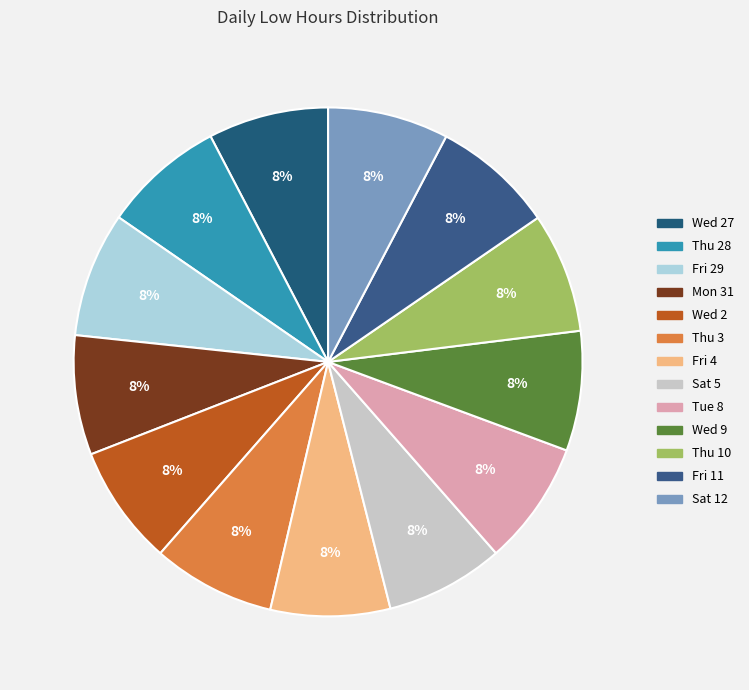

How many slices are in this pie chart?

13